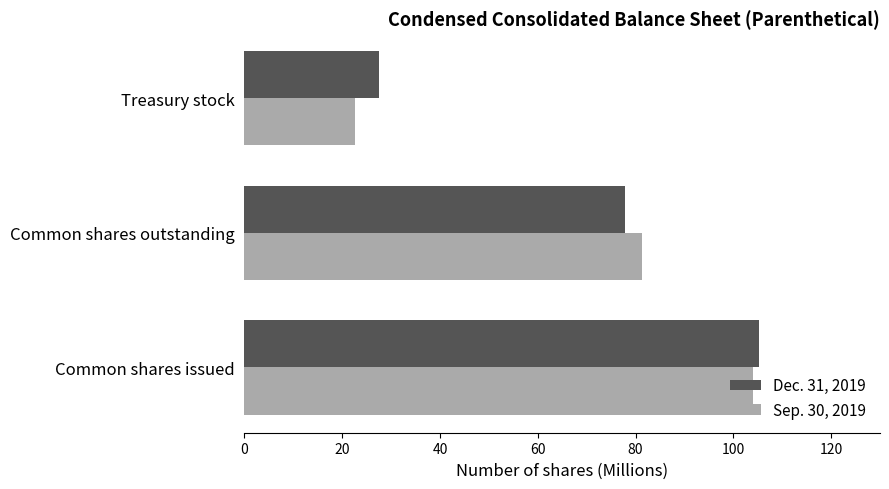

At Common shares issued, list the series in order from largest to smallest.

Dec. 31, 2019, Sep. 30, 2019